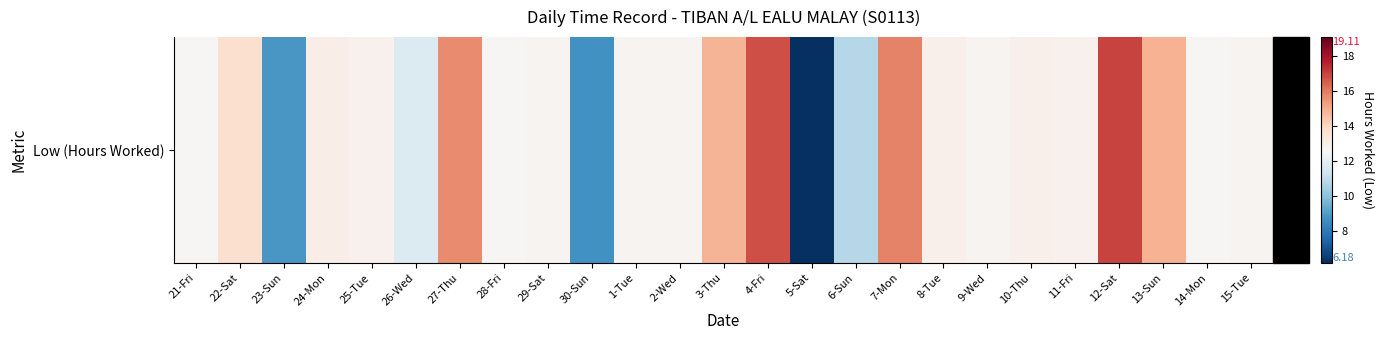

Reading left to right, list all the values displayed in this chart.

12.7	13.7	8.9	13.1	12.9	11.8	15.7	12.7	12.8	8.7	12.8	12.8	14.9	16.8	0.0	10.8	15.8	13.0	12.8	13.0	12.9	17.0	14.9	12.7	12.8